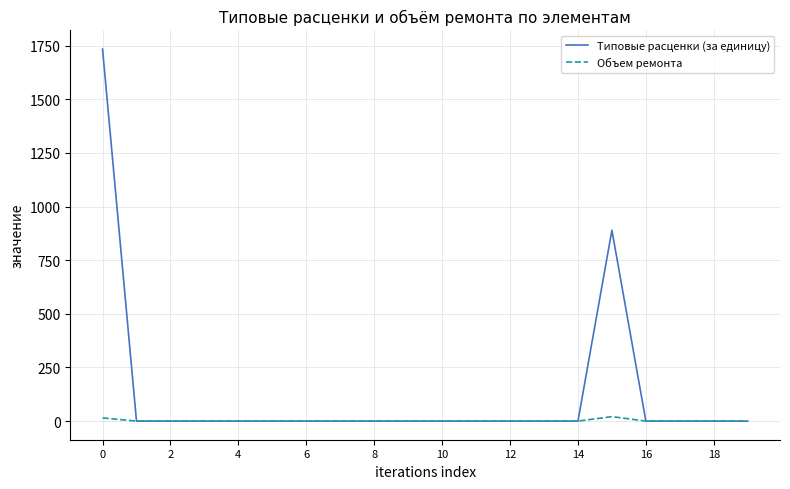

What is the maximum value shown in the chart?

1734.4